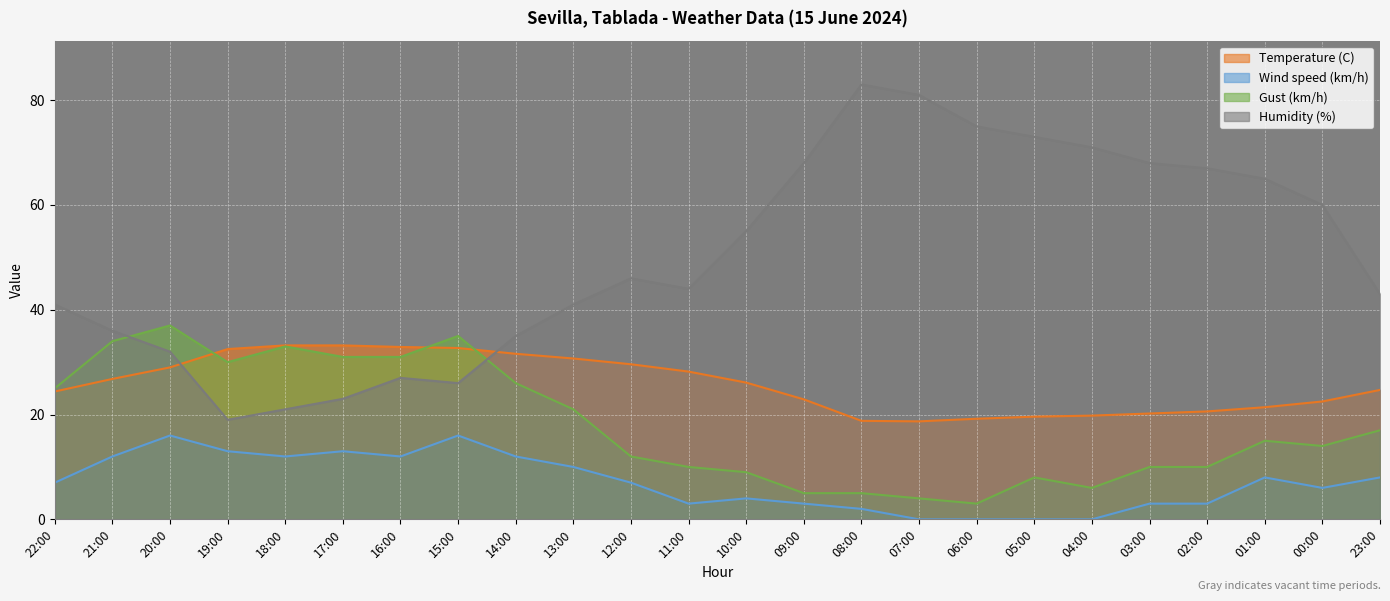

Reading left to right, list all the values displayed in this chart.

Temperature (C): 24.4	26.8	29.0	32.5	33.2	33.2	32.9	32.7	31.6	30.7	29.6	28.2	26.1	22.9	18.8	18.7	19.2	19.6	19.8	20.2	20.6	21.4	22.5	24.7
Wind speed (km/h): 7.0	12.0	16.0	13.0	12.0	13.0	12.0	16.0	12.0	10.0	7.0	3.0	4.0	3.0	2.0	0.0	0.0	0.0	0.0	3.0	3.0	8.0	6.0	8.0
Gust (km/h): 25.0	34.0	37.0	30.0	33.0	31.0	31.0	35.0	26.0	21.0	12.0	10.0	9.0	5.0	5.0	4.0	3.0	8.0	6.0	10.0	10.0	15.0	14.0	17.0
Humidity (%): 41.0	36.0	32.0	19.0	21.0	23.0	27.0	26.0	35.0	41.0	46.0	44.0	55.0	68.0	83.0	81.0	75.0	73.0	71.0	68.0	67.0	65.0	60.0	43.0